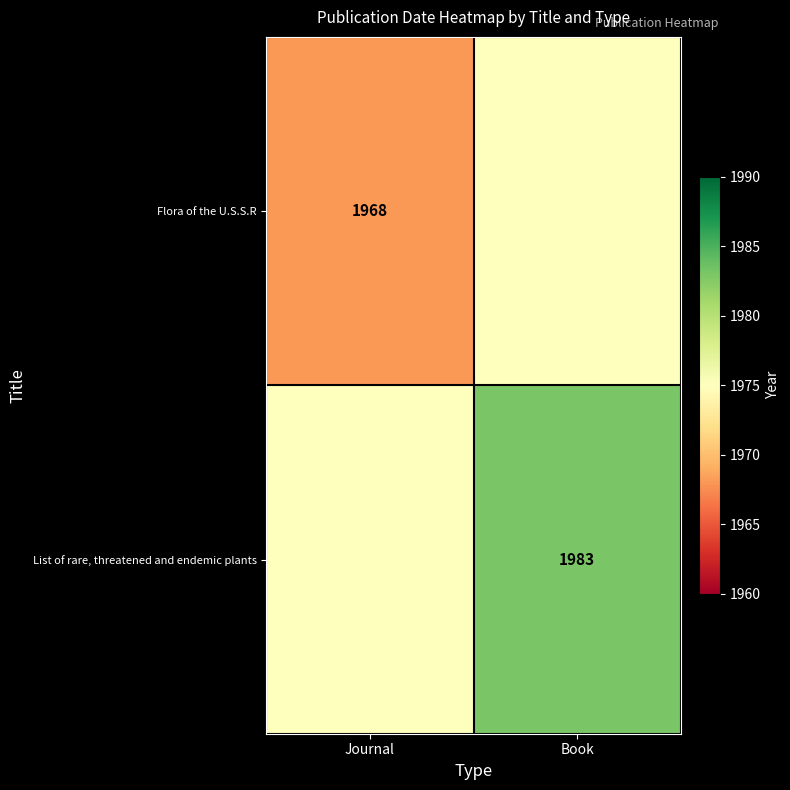

The value of List of rare, threatened and endemic plants at Book is 1983. True or false?

True